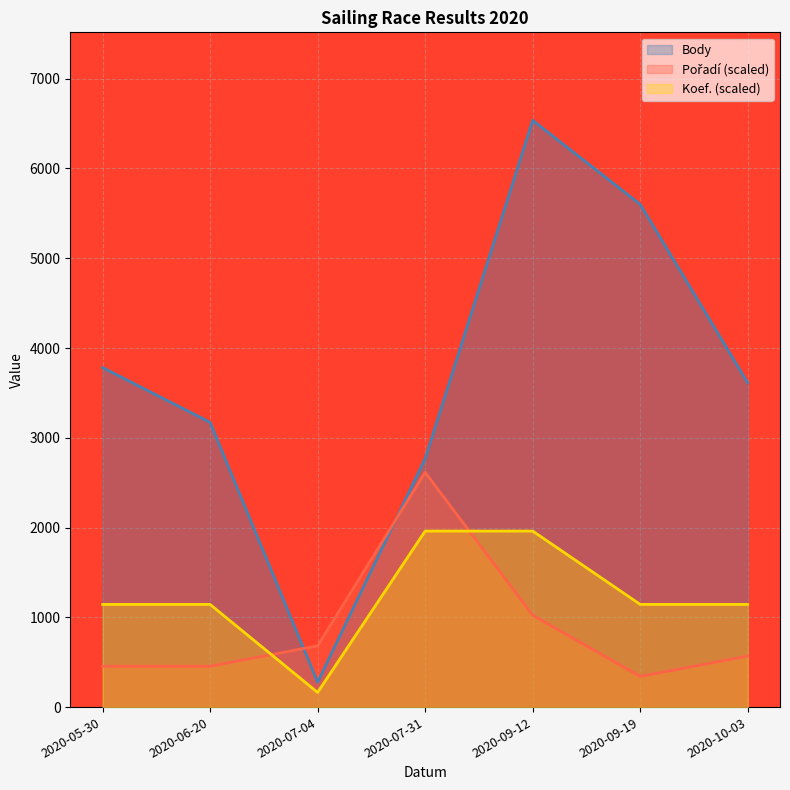

True or false: Koef. has more than 2 interior local peaks.

False